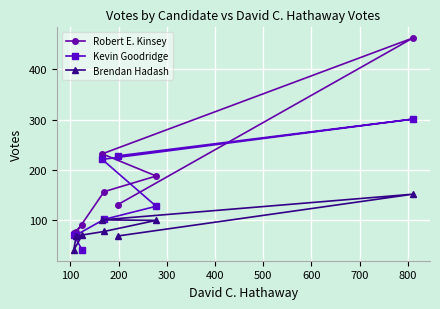

Is this an area chart (filled region under the line)?

No